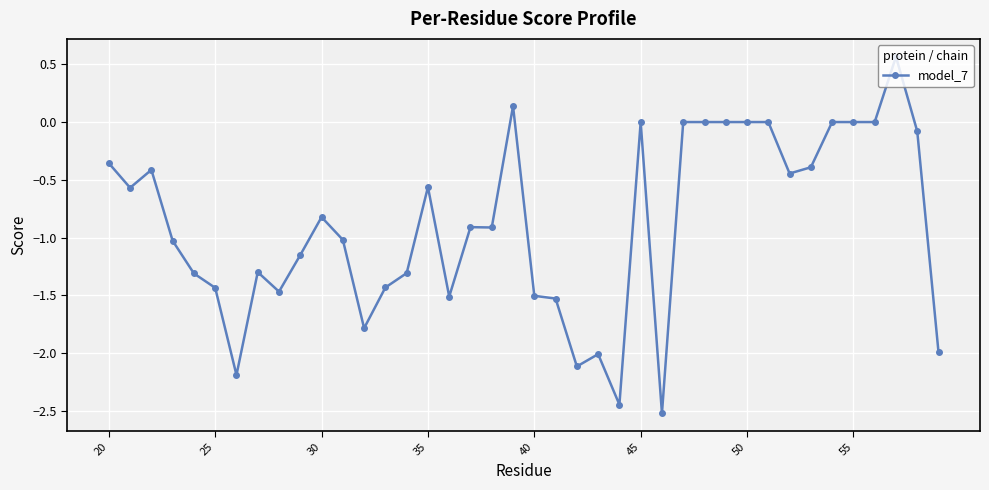

What is the difference between the maximum and second lowest values?

3.0